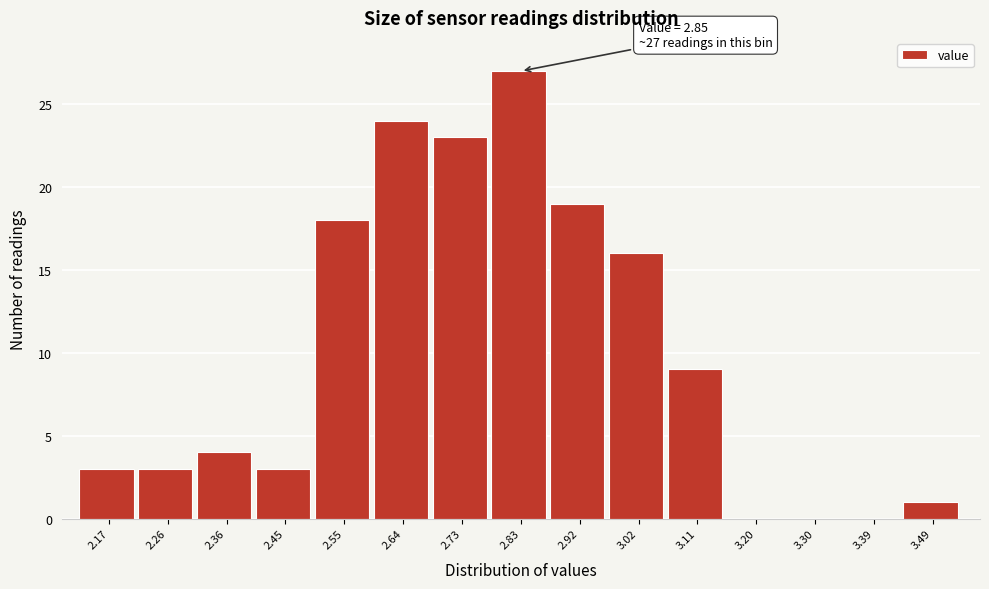

Reading left to right, extract all data points from this chart.

2.17=3	2.26=3	2.36=4	2.45=3	2.55=18	2.64=24	2.73=23	2.83=27	2.92=19	3.02=16	3.11=9	3.20=0	3.30=0	3.39=0	3.49=1